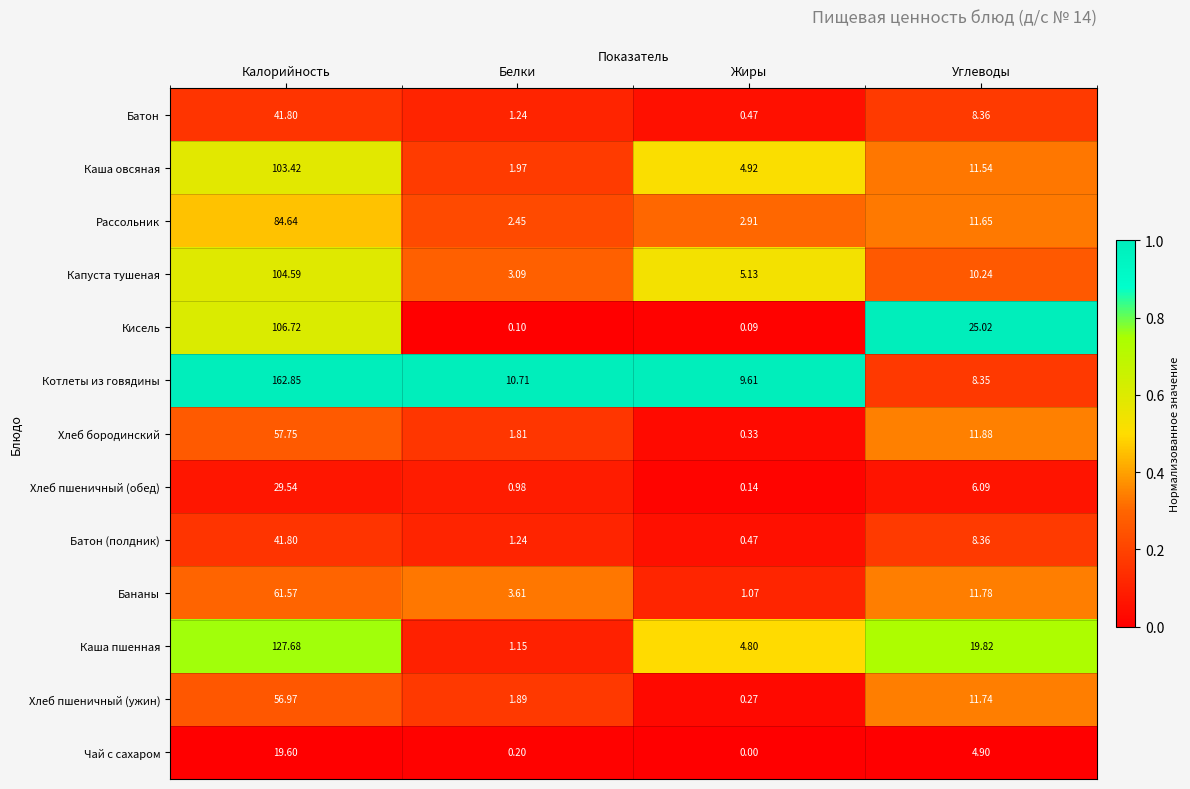

Rank the categories by Бананы value from highest to lowest.

Калорийность, Углеводы, Белки, Жиры